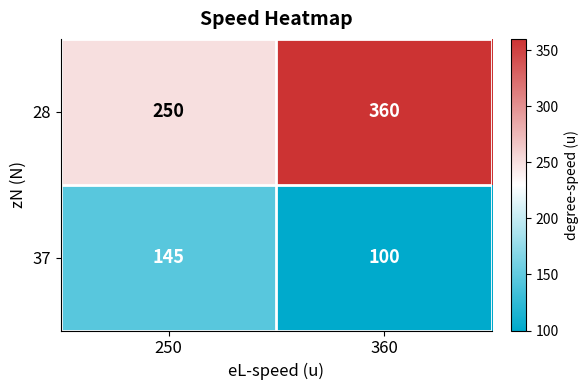

True or false: 28 has a value of 360 at 360.

True